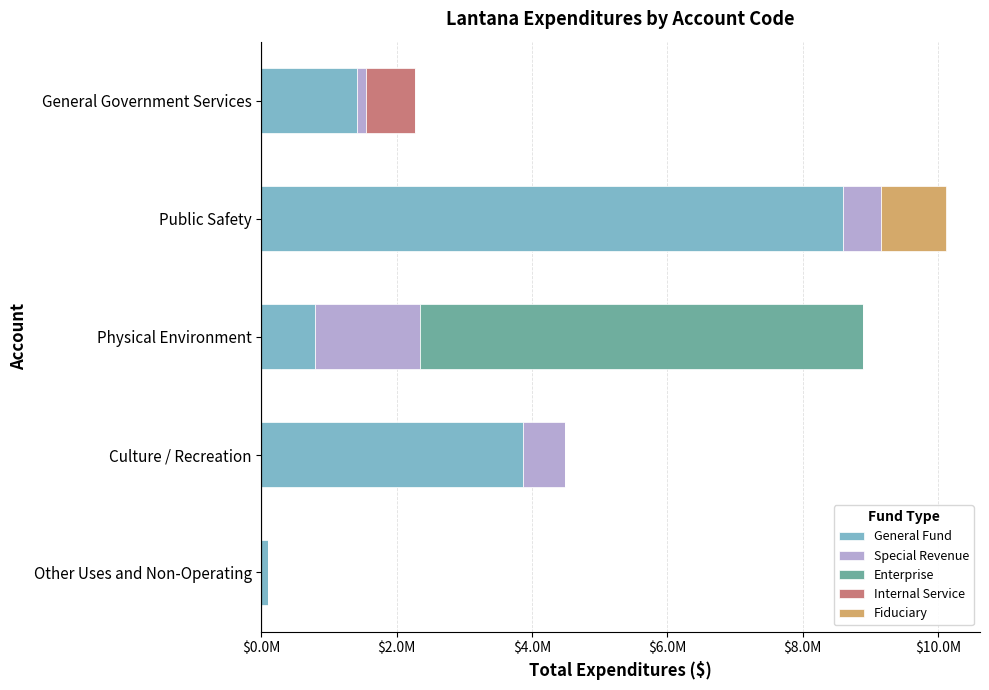

What position from the left is Culture / Recreation?

4